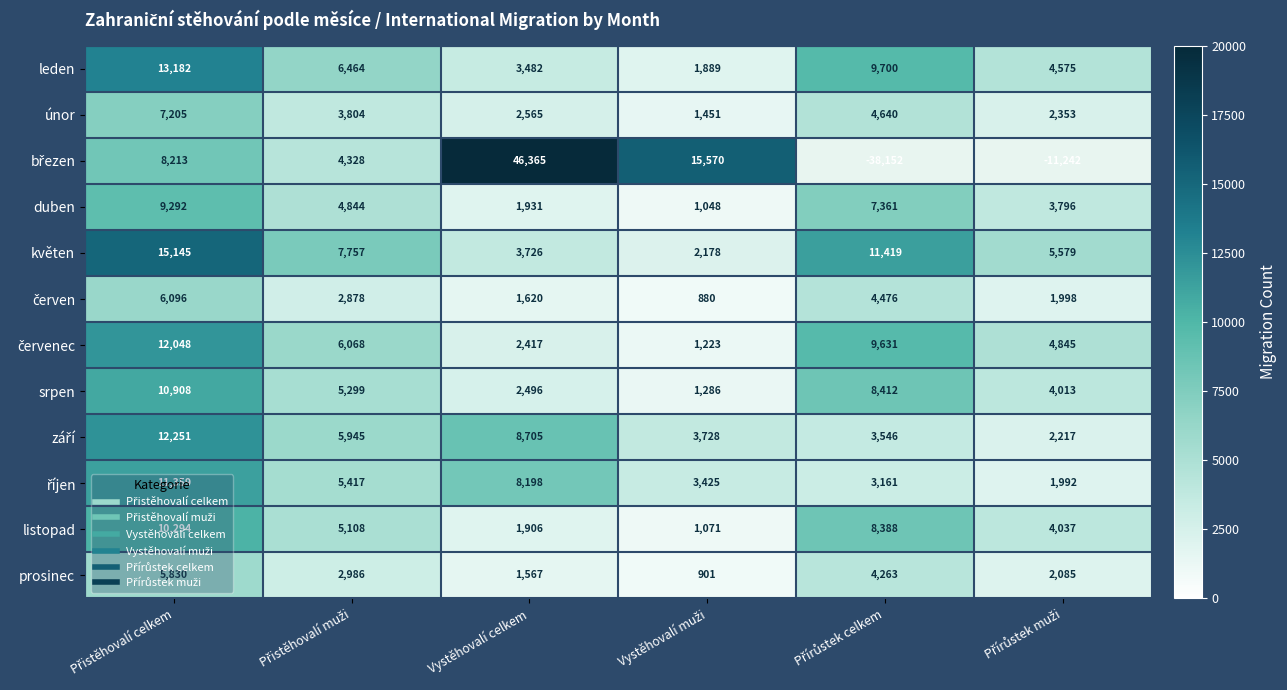

How many categories are shown in the chart?

6